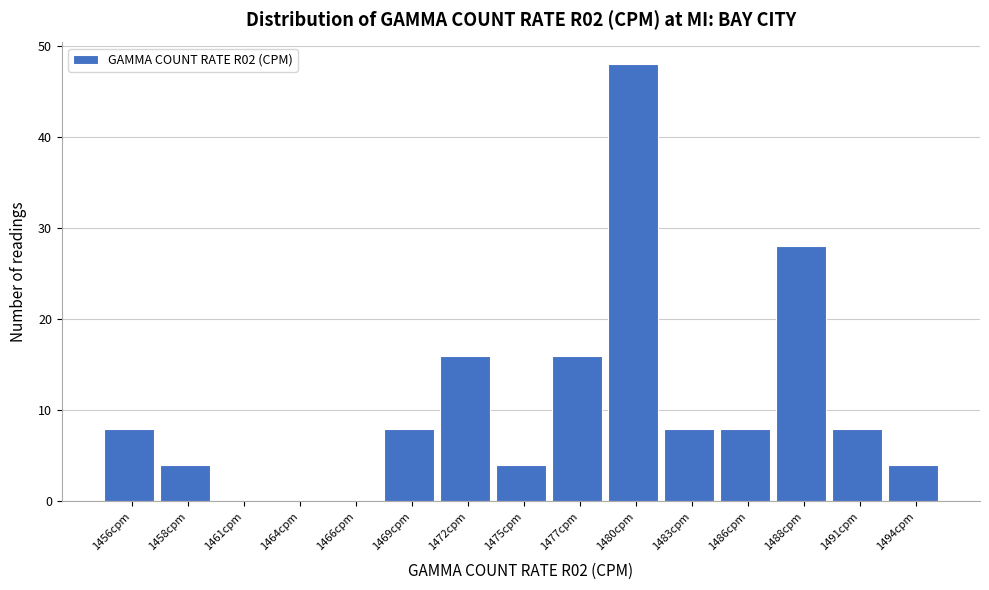

Reading left to right, extract all data points from this chart.

1456cpm=8	1458cpm=4	1461cpm=0	1464cpm=0	1466cpm=0	1469cpm=8	1472cpm=16	1475cpm=4	1477cpm=16	1480cpm=48	1483cpm=8	1486cpm=8	1488cpm=28	1491cpm=8	1494cpm=4